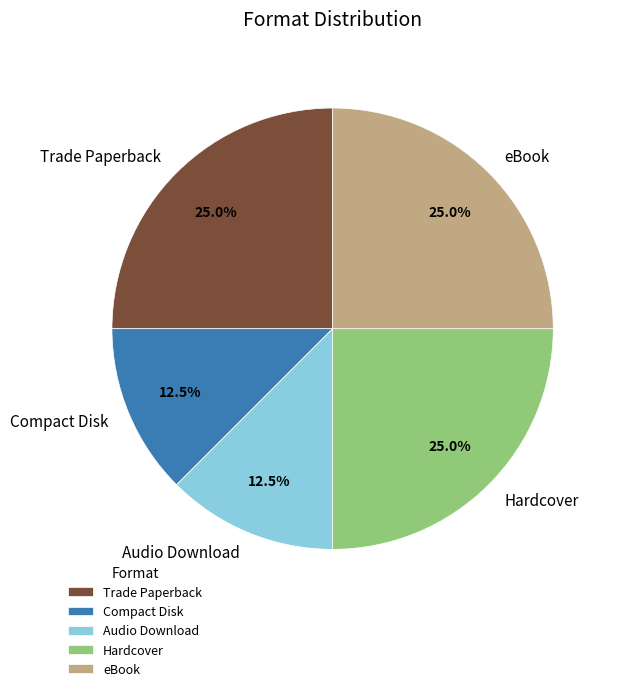

To the nearest percent, what portion does Hardcover represent?

25%